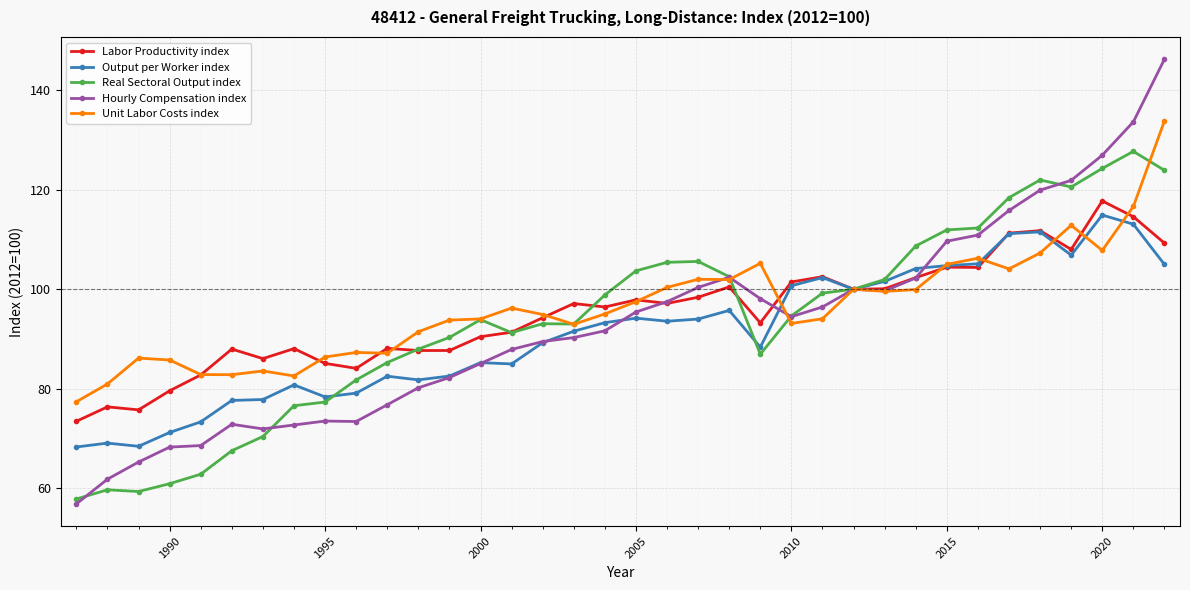

Rank the series by their average value, from lowest to highest.

Output per Worker index, Hourly Compensation index, Real Sectoral Output index, Labor Productivity index, Unit Labor Costs index